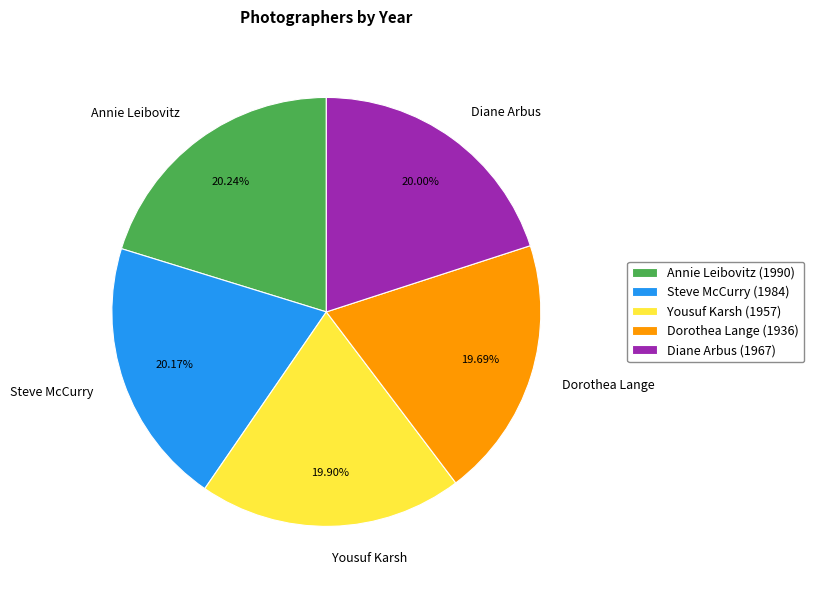

How many slices are in this pie chart?

5